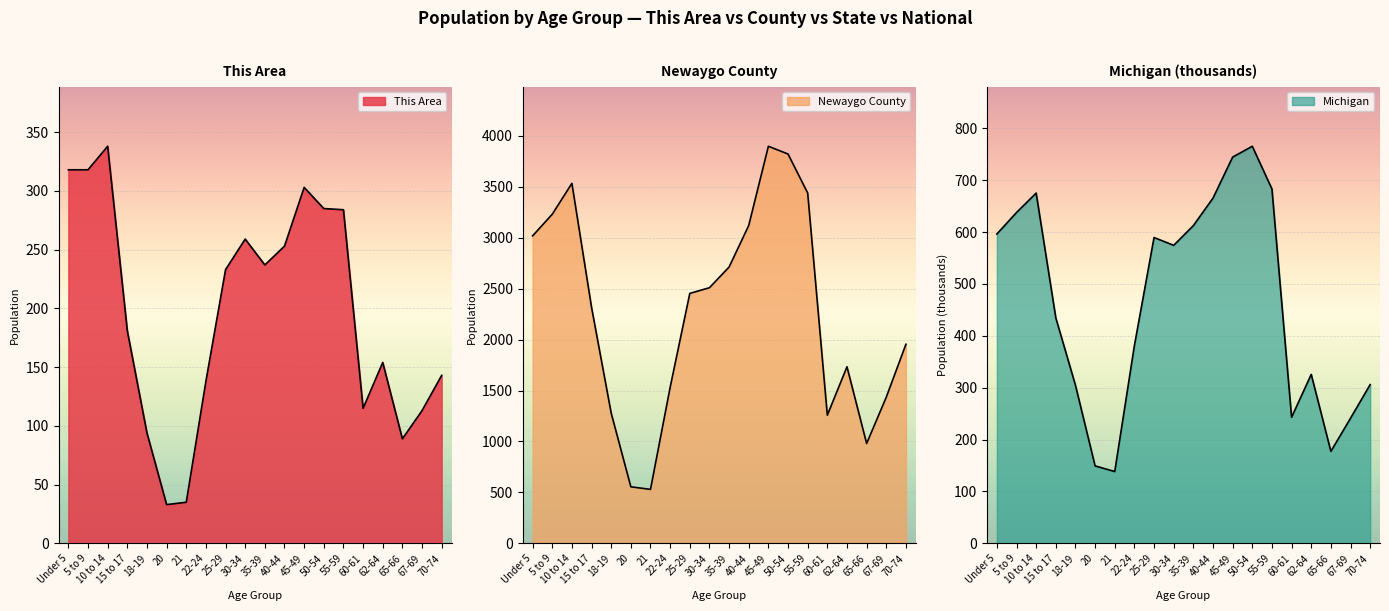

What is the difference between the highest and lowest values at 20?

522.0